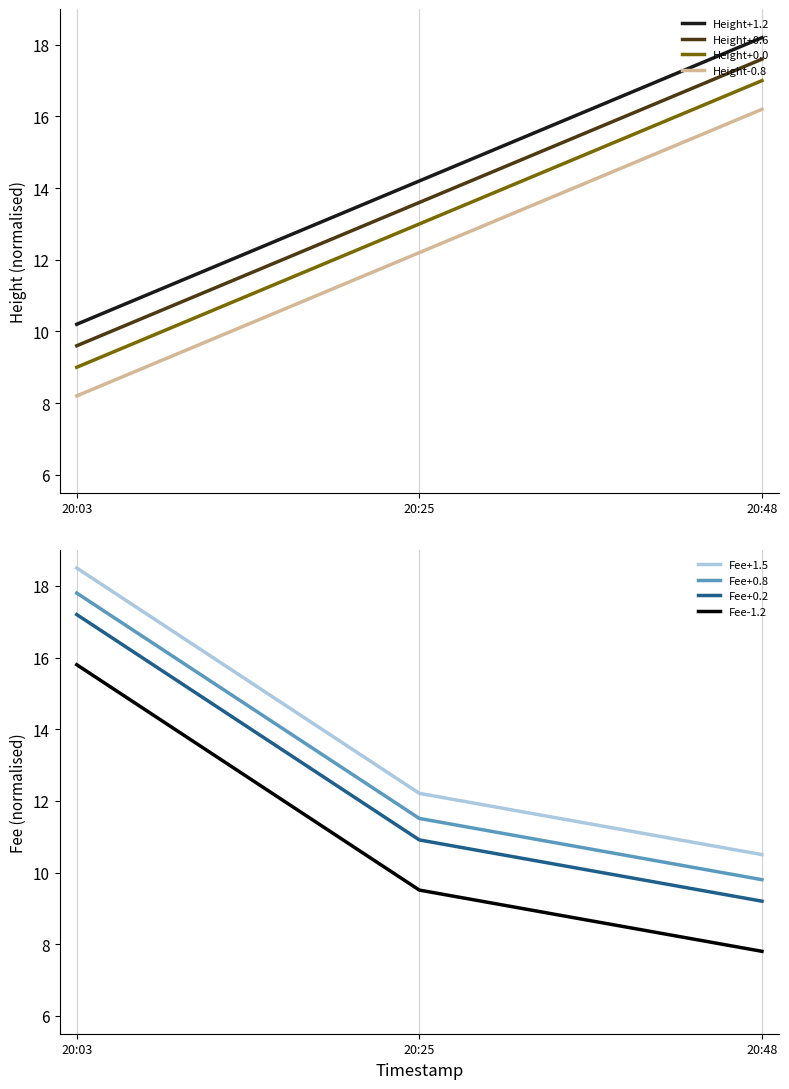

Is the value of Height+0.0 at 20:25 greater than the value of Height-0.8 at 20:03?

Yes